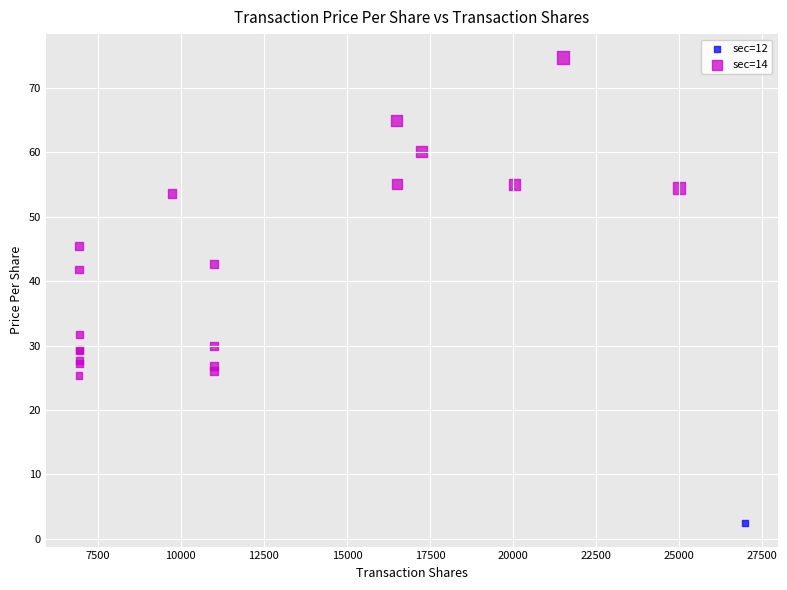

What are all the series names shown in the legend?

sec=12, sec=14